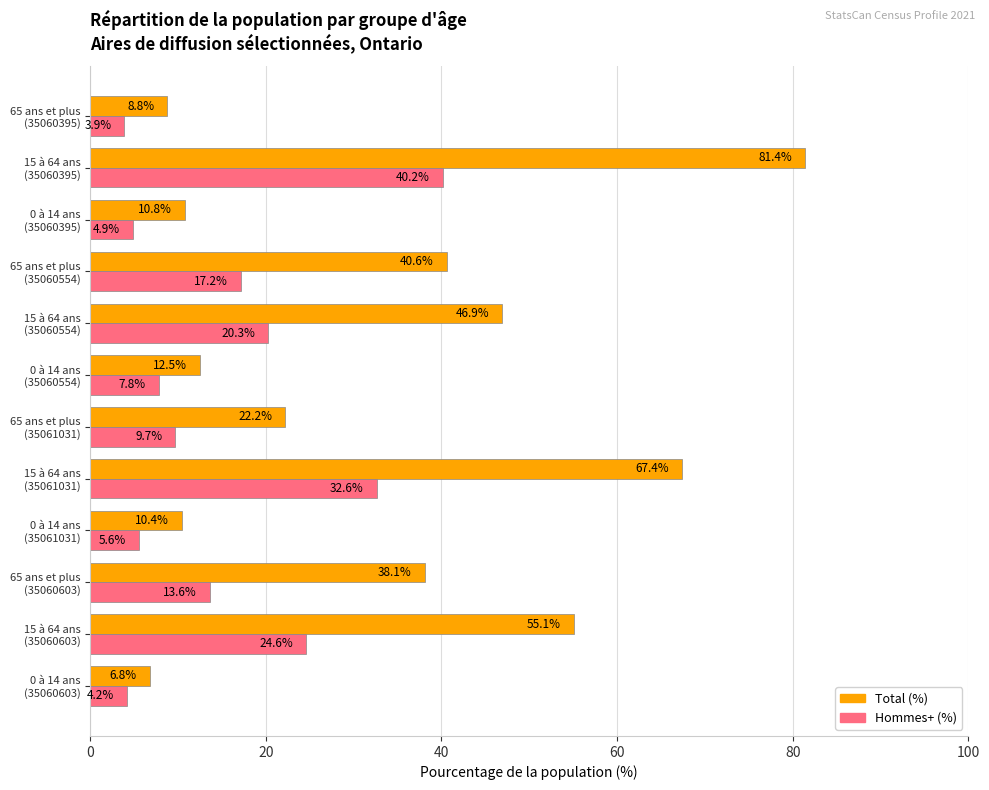

At how many categories does at least one series exceed 31?

6